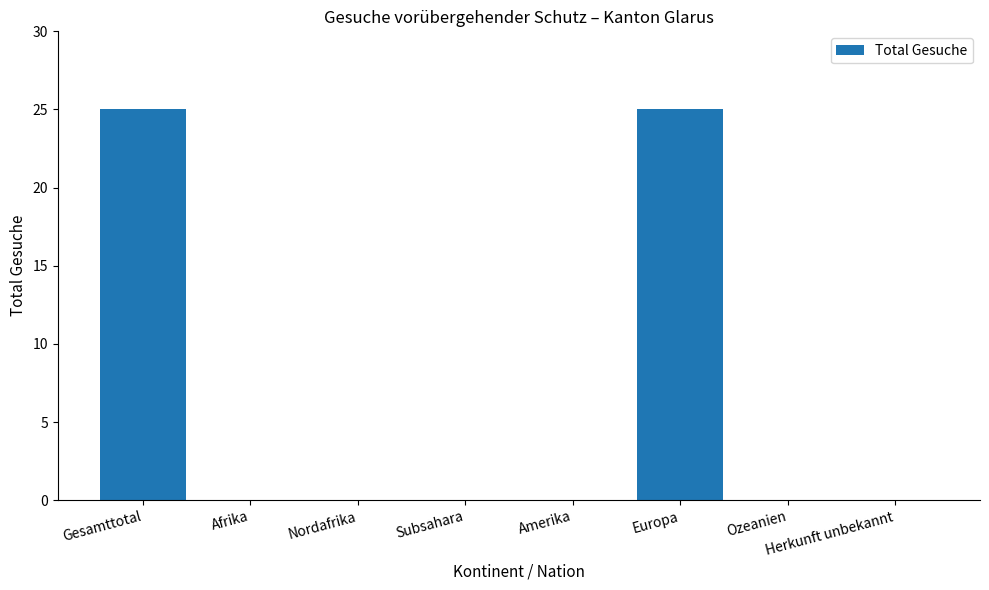

Reading left to right, extract all data points from this chart.

Gesamttotal=25	Afrika=0	Nordafrika=0	Subsahara=0	Amerika=0	Europa=25	Ozeanien=0	Herkunft unbekannt=0